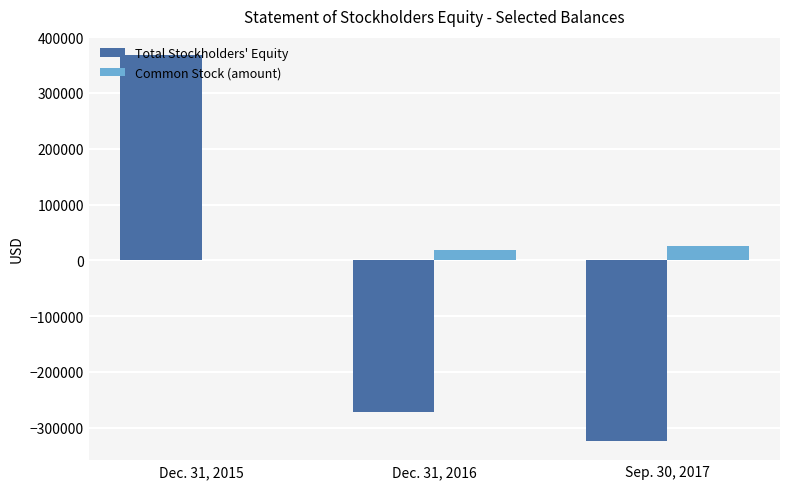

What is the difference between the Common Stock (amount) values at Dec. 31, 2016 and Dec. 31, 2015?

17675